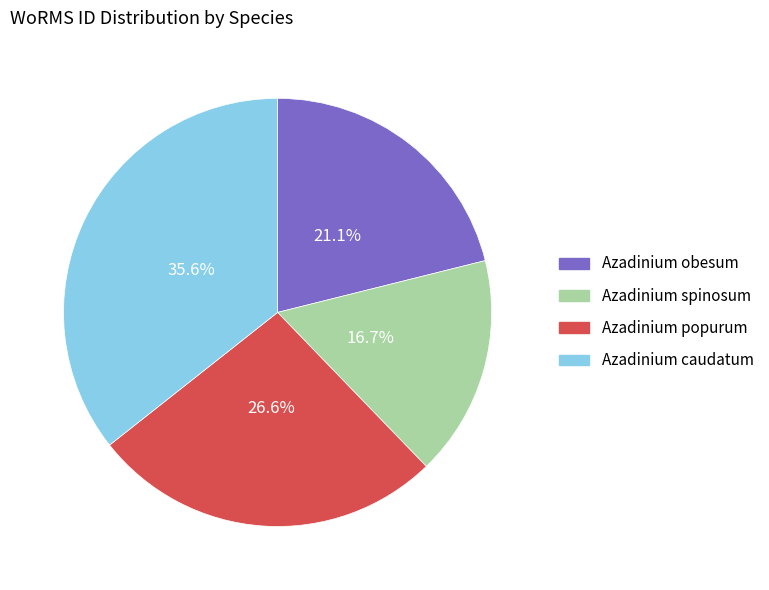

To the nearest percent, what is the difference between the Azadinium obesum and Azadinium spinosum slice percentages?

4%